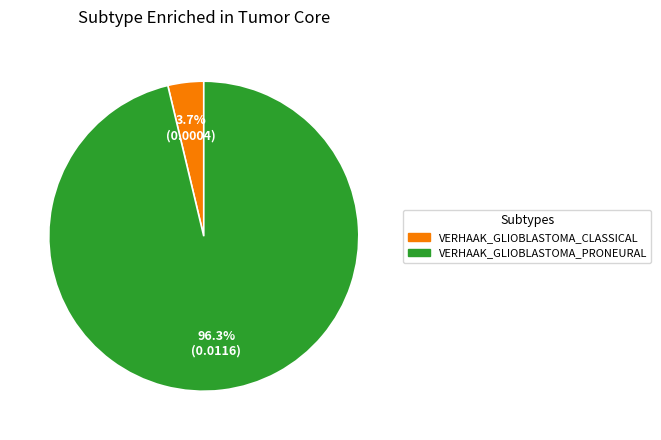

Does any single category account for the majority?

Yes